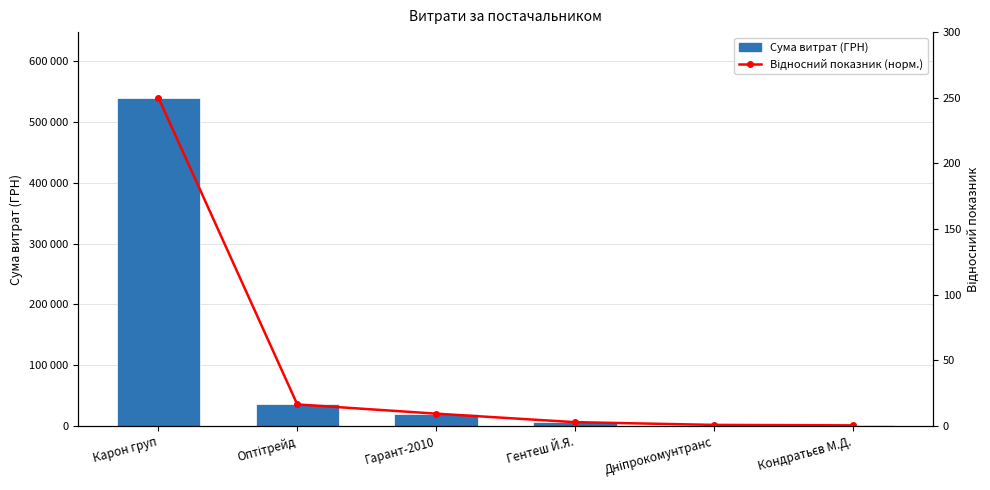

Rank the series at Дніпрокомунтранс from lowest to highest value.

Відносний показник (норм.), Сума витрат (ГРН)